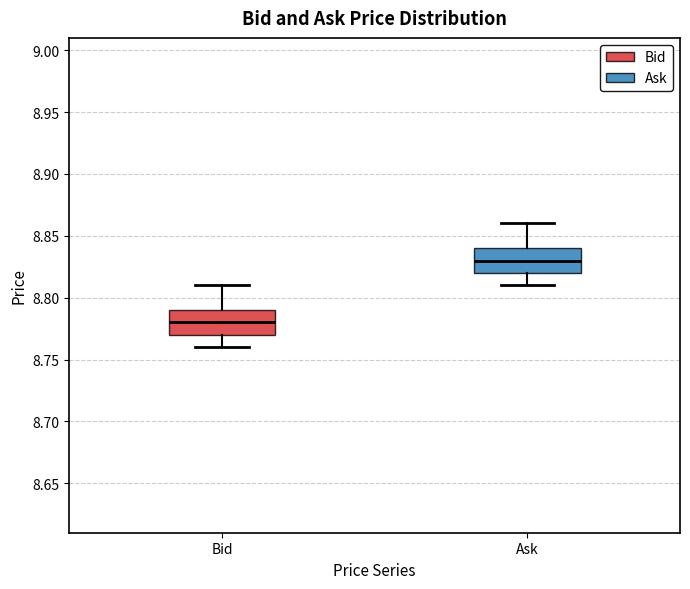

Reading left to right, transcribe this box plot: for each box, give where its median line is, the range the box spans, and where its two whiskers end, as read against the y-axis. The values are not printed on the chart, so give them approximately, as read against the axis.

Bid: median 8.78, box 8.77 to 8.79, whiskers 8.76 to 8.81
Ask: median 8.83, box 8.82 to 8.84, whiskers 8.81 to 8.86